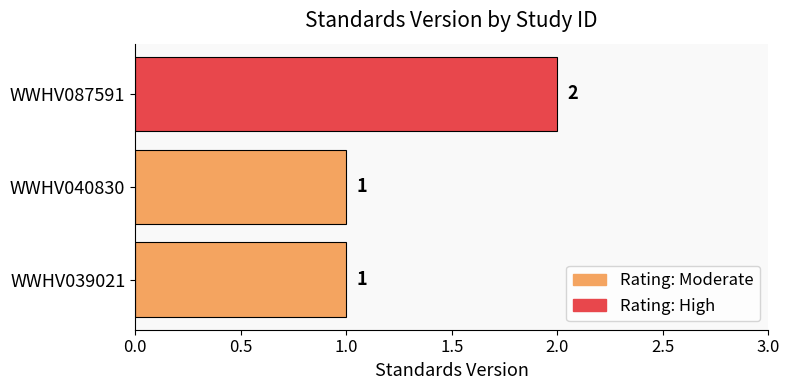

The value at WWHV040830 is 1. True or false?

True